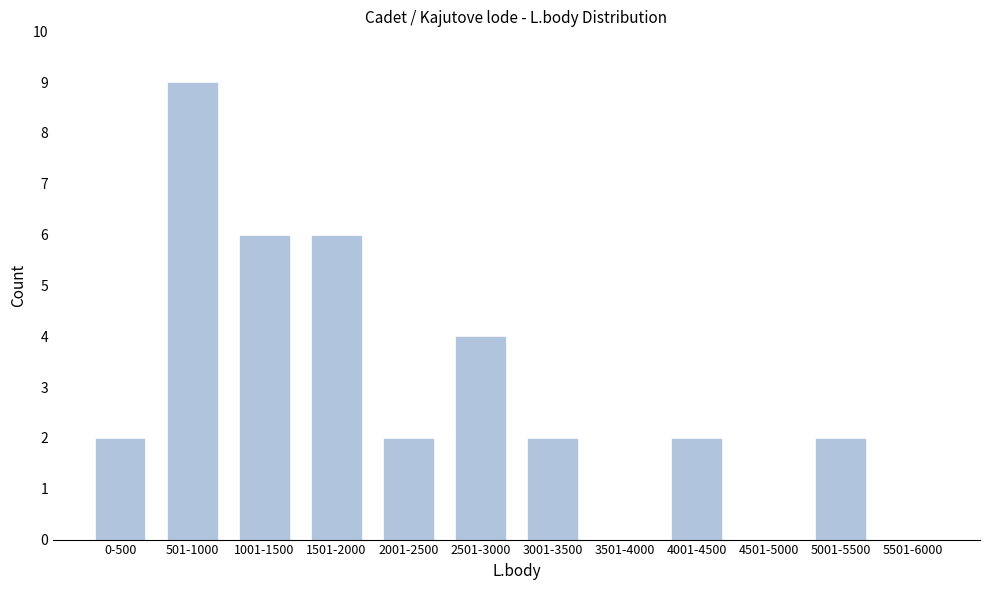

Reading left to right, list all the values displayed in this chart.

0-500=2	501-1000=9	1001-1500=6	1501-2000=6	2001-2500=2	2501-3000=4	3001-3500=2	3501-4000=0	4001-4500=2	4501-5000=0	5001-5500=2	5501-6000=0